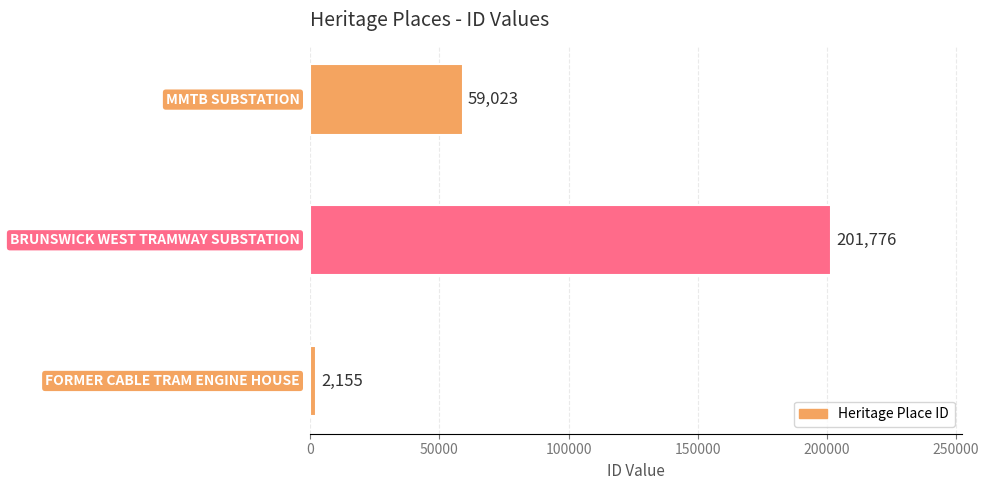

What is the greatest value displayed?

201776